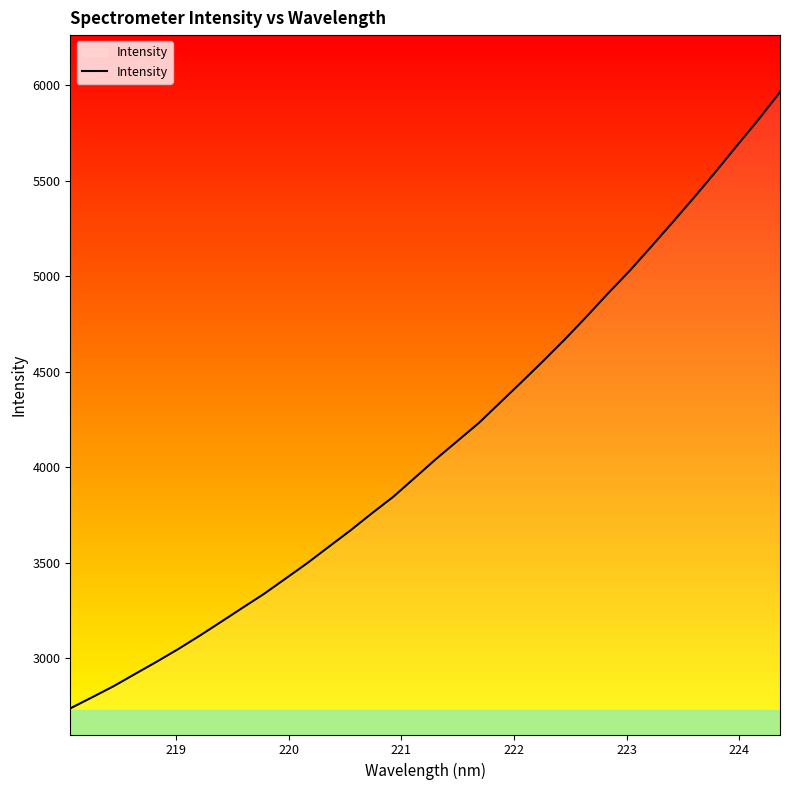

What is the difference between the maximum and minimum values?

3228.0